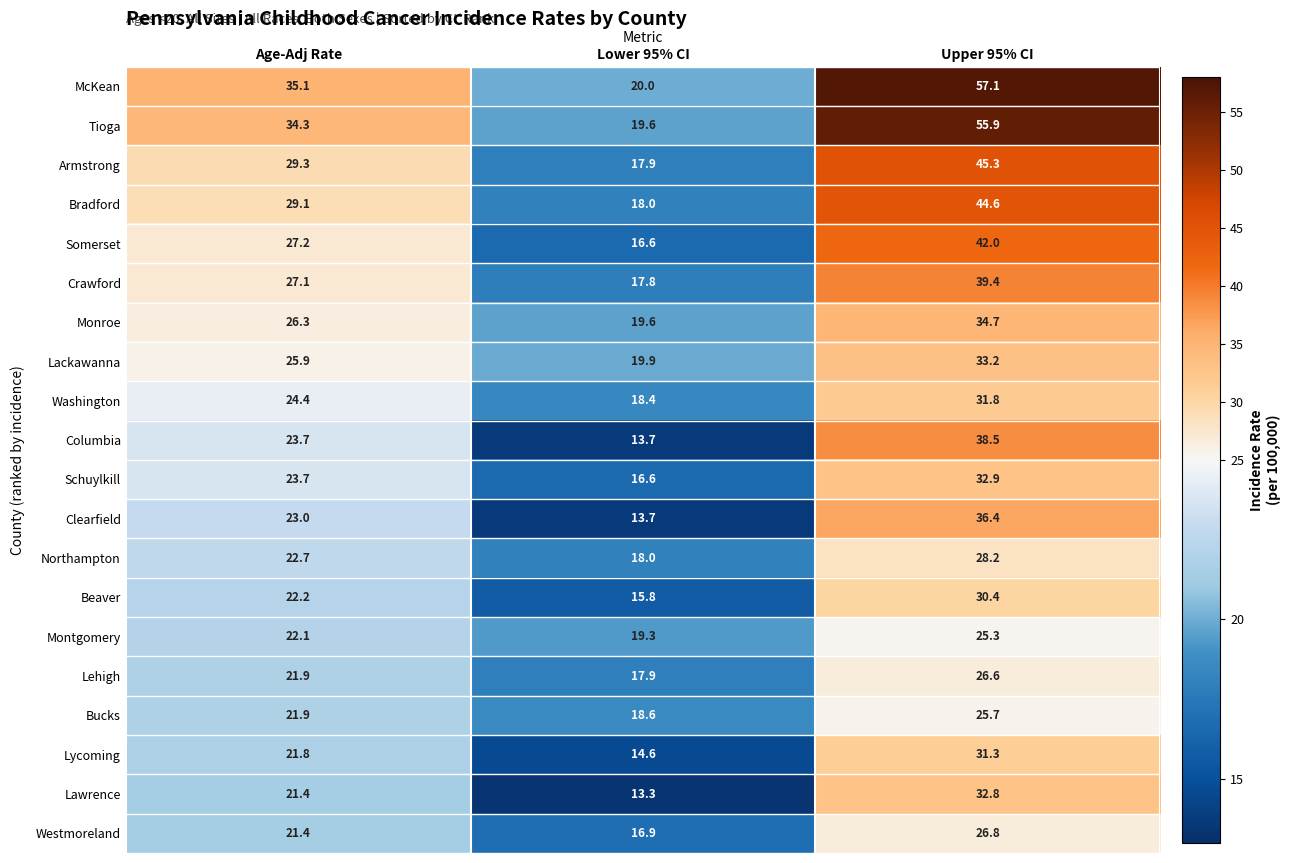

Is the value of Tioga at Lower 95% CI greater than the value of Lehigh at Age-Adj Rate?

No